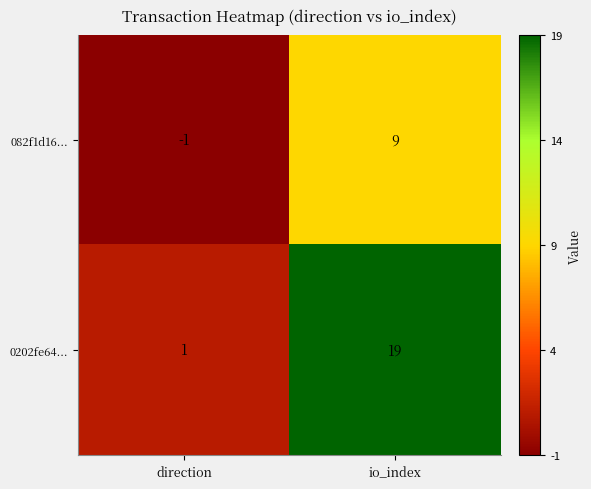

Is it true that 0202fe64... equals 1 at direction?

True